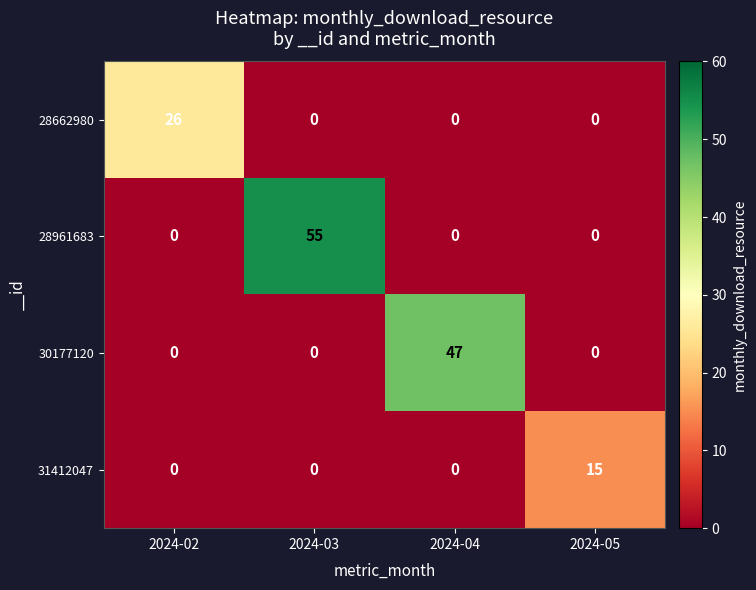

Which series has the widest spread of values?

28961683